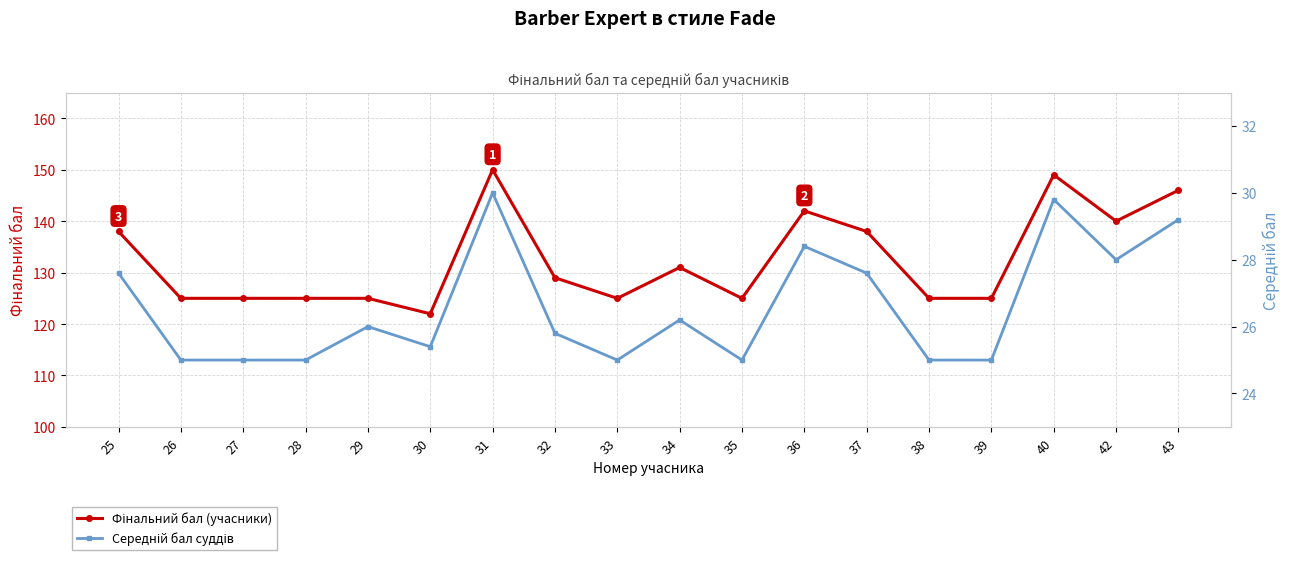

Between 38 and 43, which is larger?

43